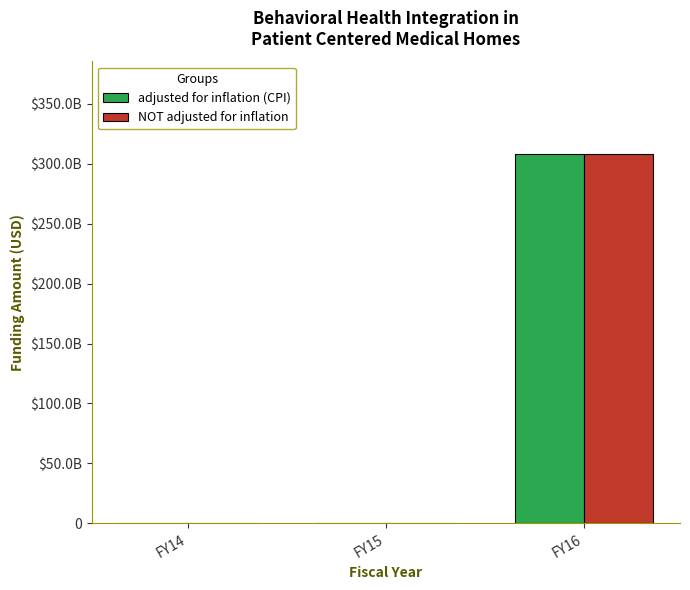

Are the bars horizontal?

No